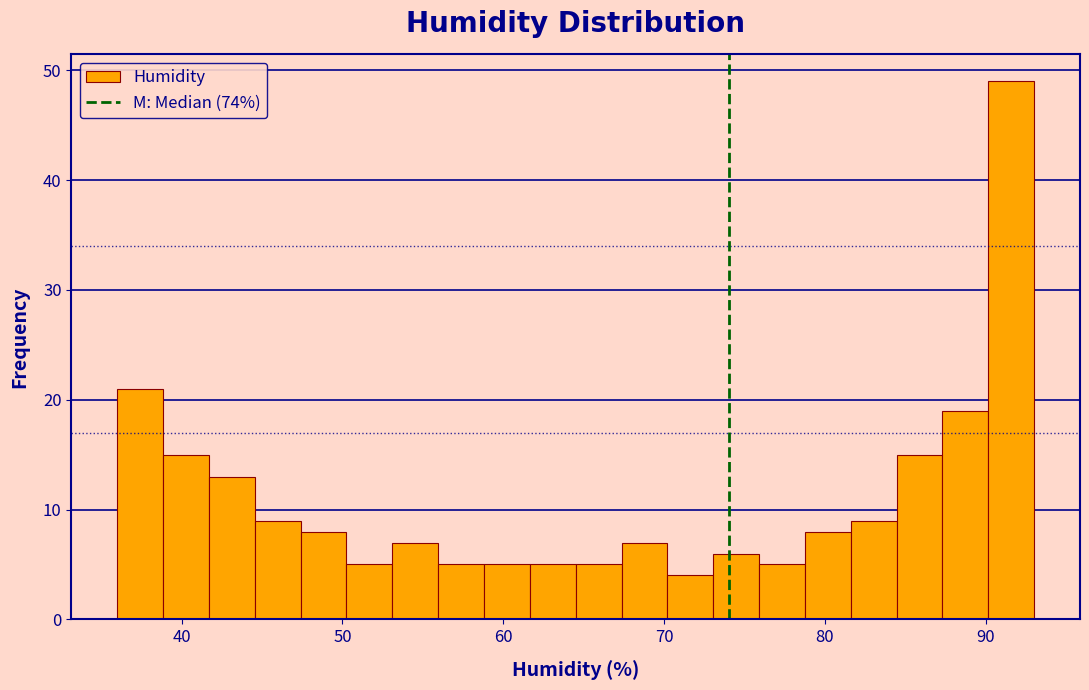

Read against the x-axis, roughly where is the centre of the tallest bar?

92